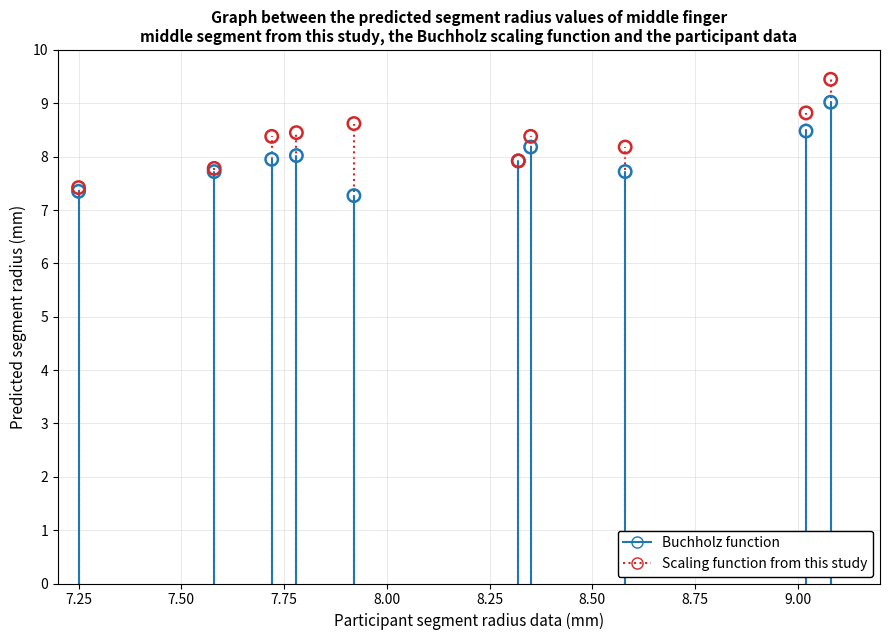

What are all the series names shown in the legend?

Buchholz function, Scaling function from this study